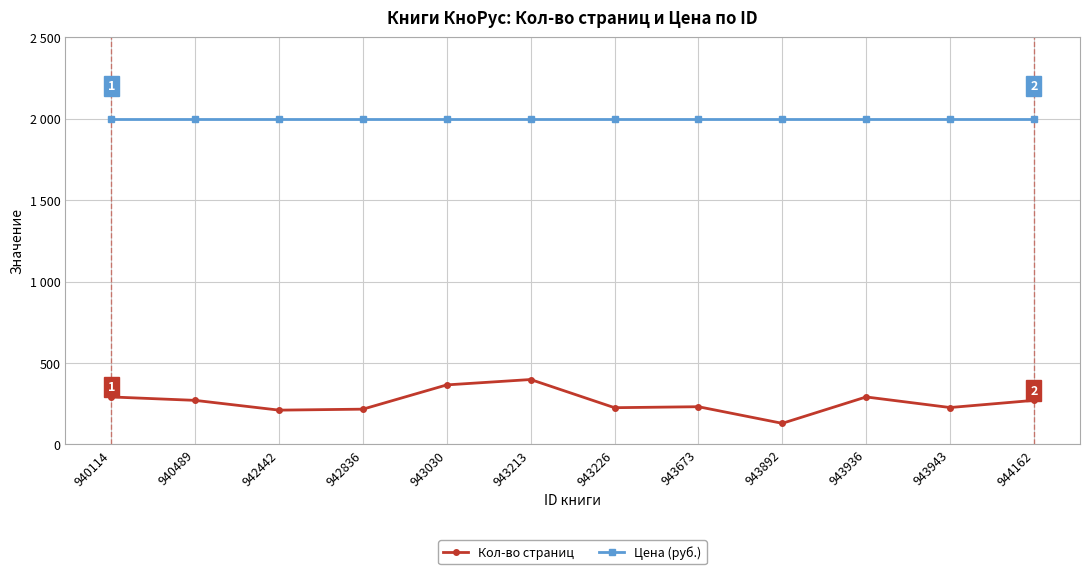

What are all the series names shown in the legend?

Кол-во страниц, Цена (руб.)